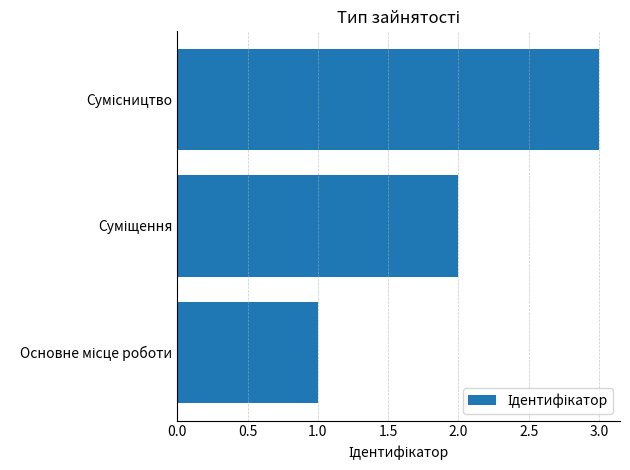

What is the greatest value displayed?

3